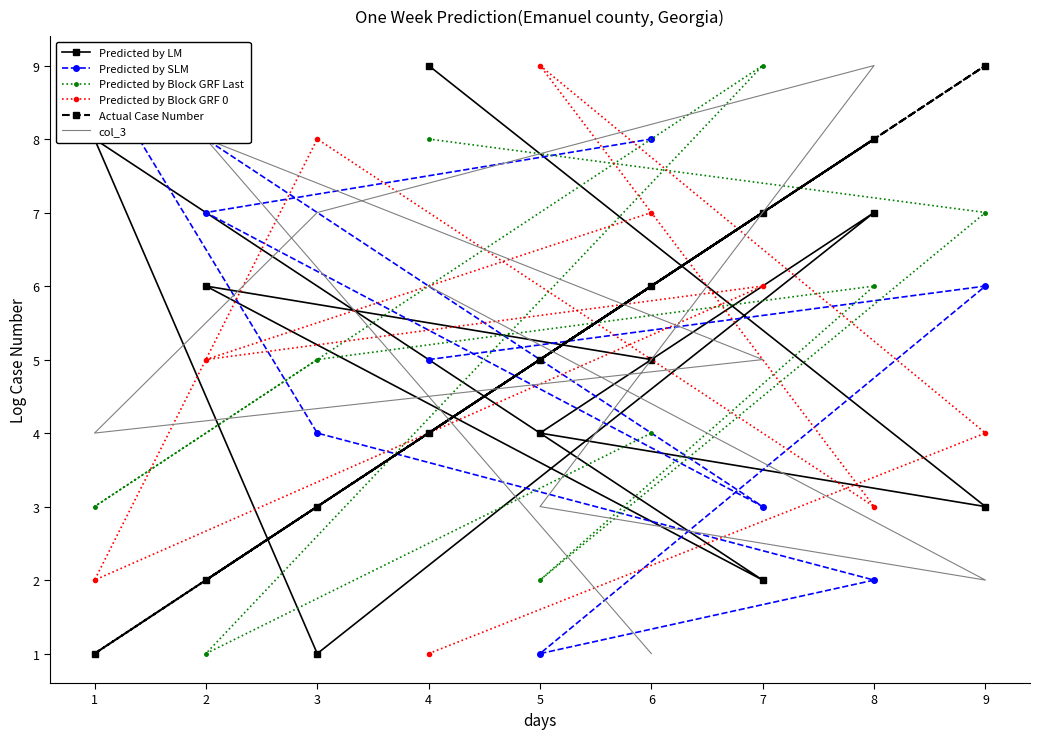

What is the difference between the second highest and minimum values in the Actual Case Number series?

7